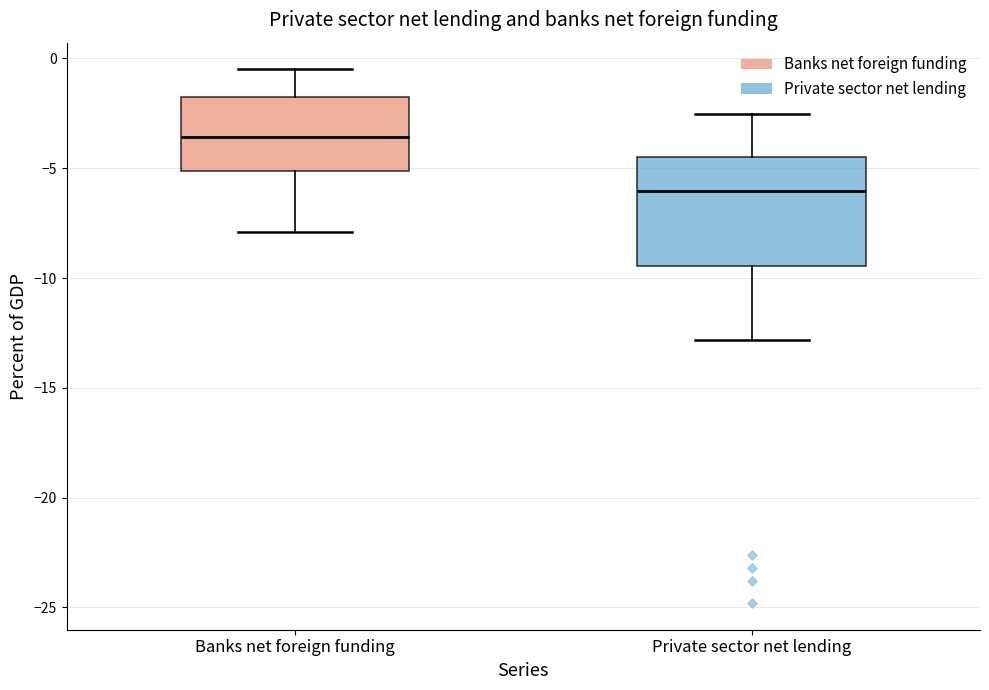

Which box has the lowest median line?

Private sector net lending